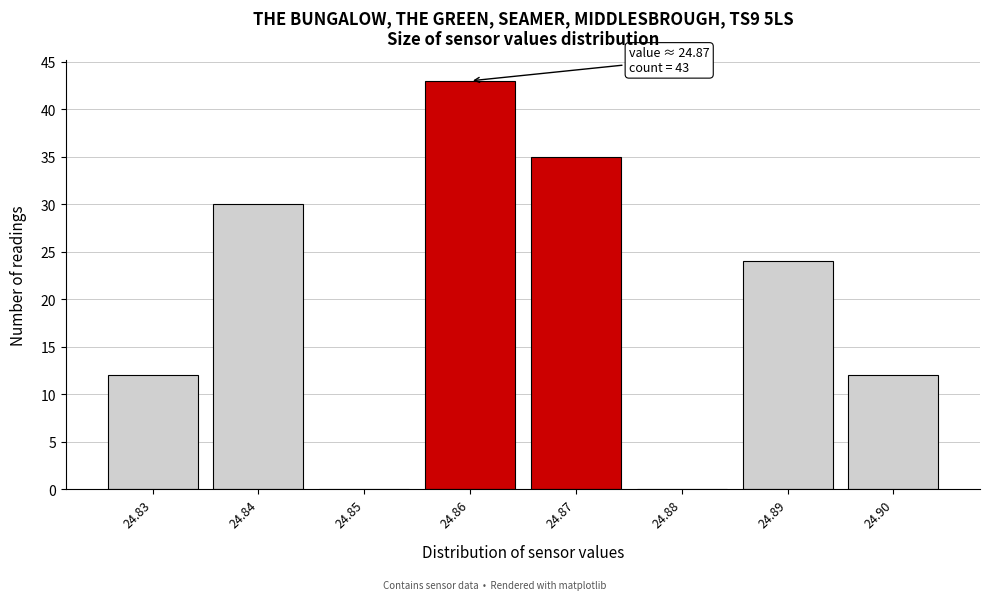

Reading left to right, what are all the values shown in this chart?

24.83=12	24.84=30	24.85=0	24.86=43	24.87=35	24.88=0	24.89=24	24.90=12